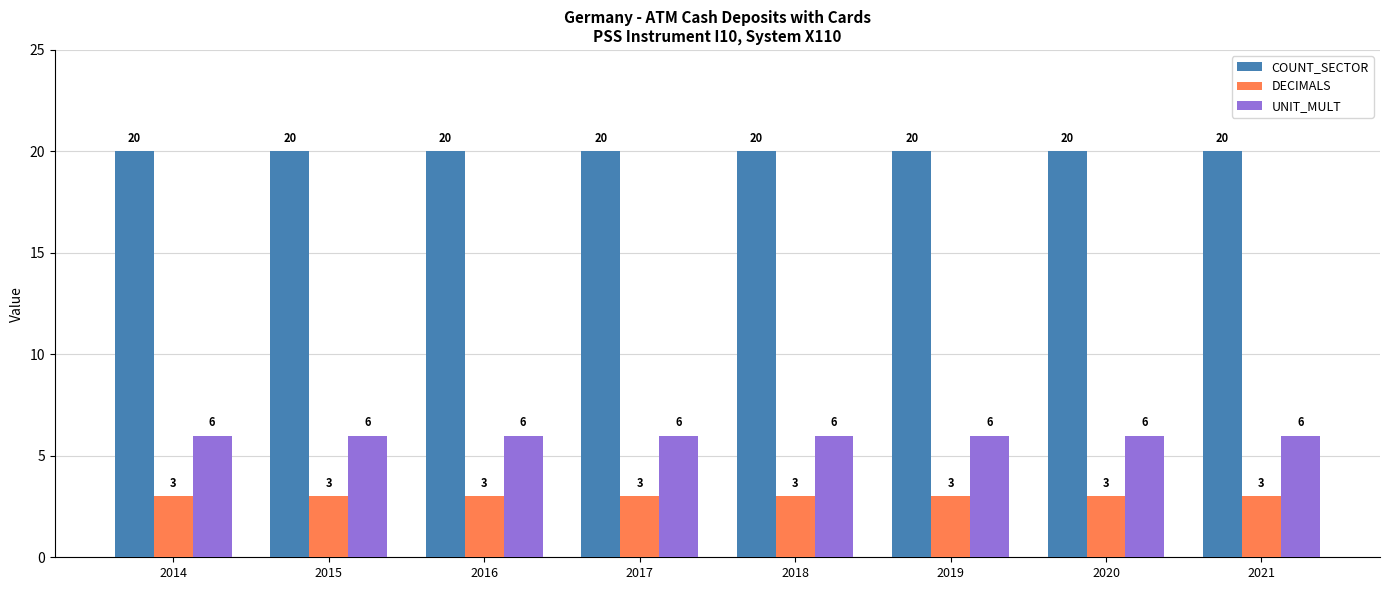

What is the average value of the DECIMALS series?

3